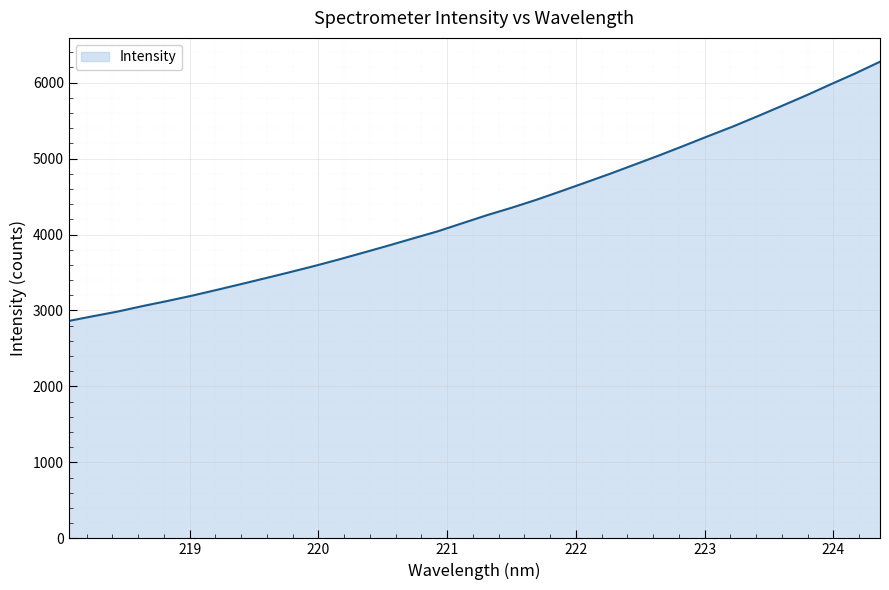

What is the difference between the maximum and minimum values?

3412.7